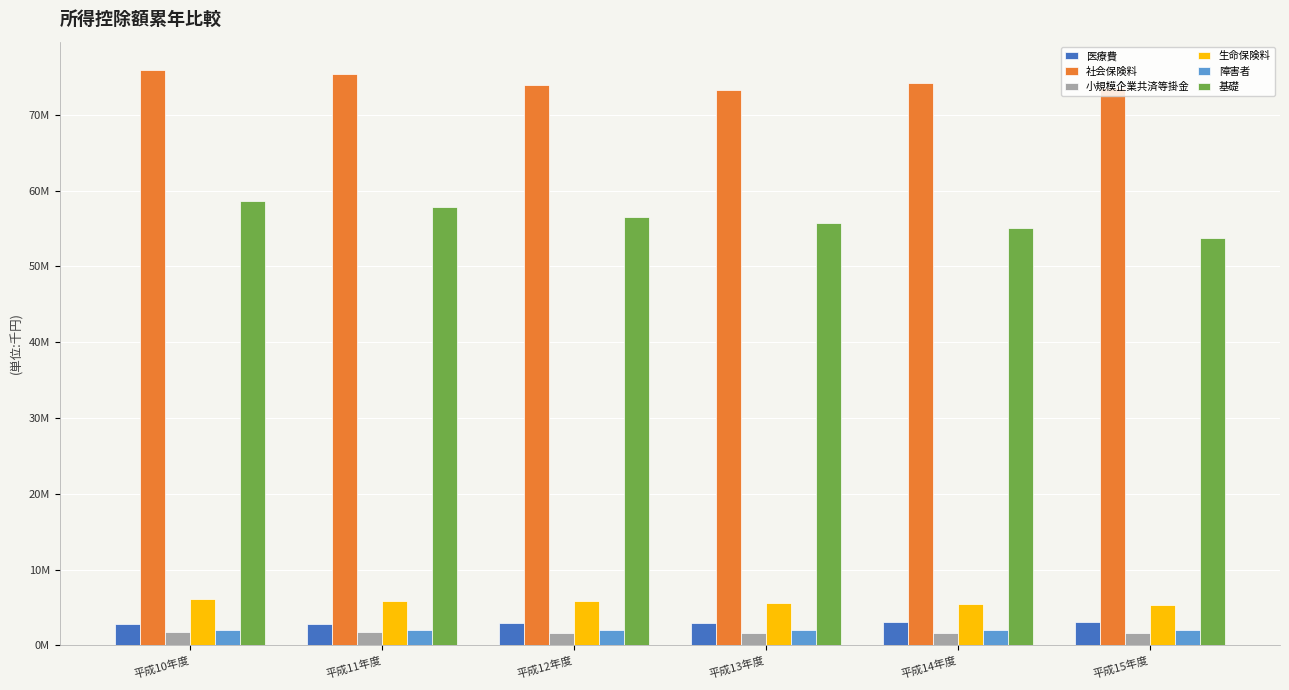

What is the sum of the 基礎 values at 平成13年度 and 平成11年度?

113626920